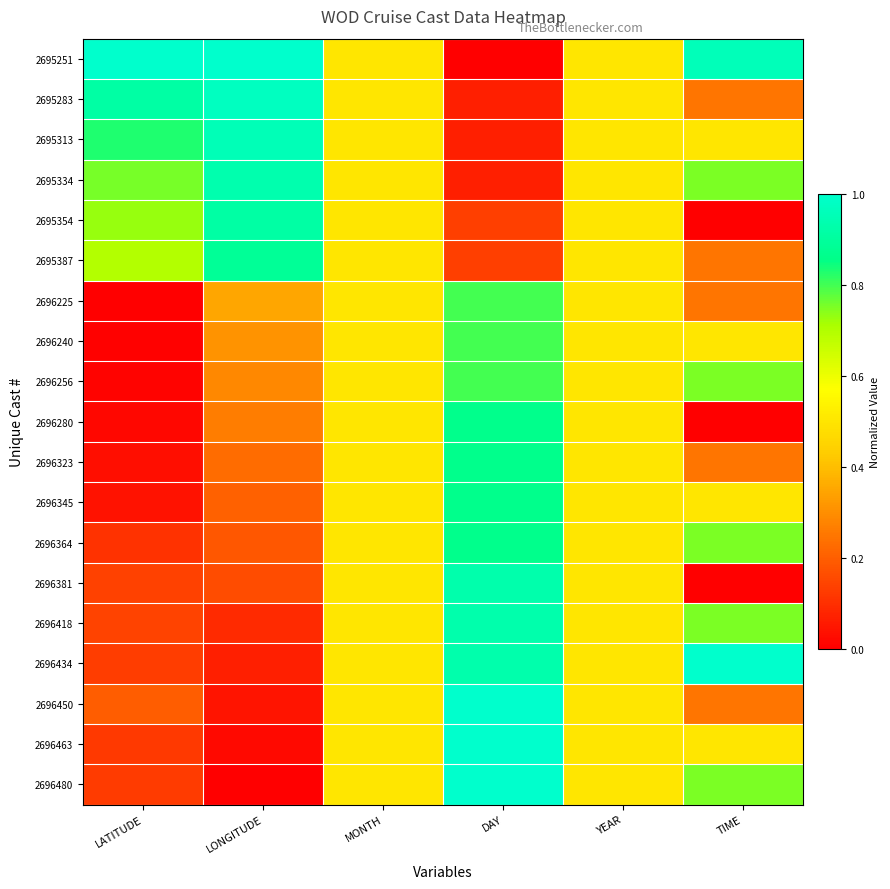

How many distinct data groups are displayed?

19